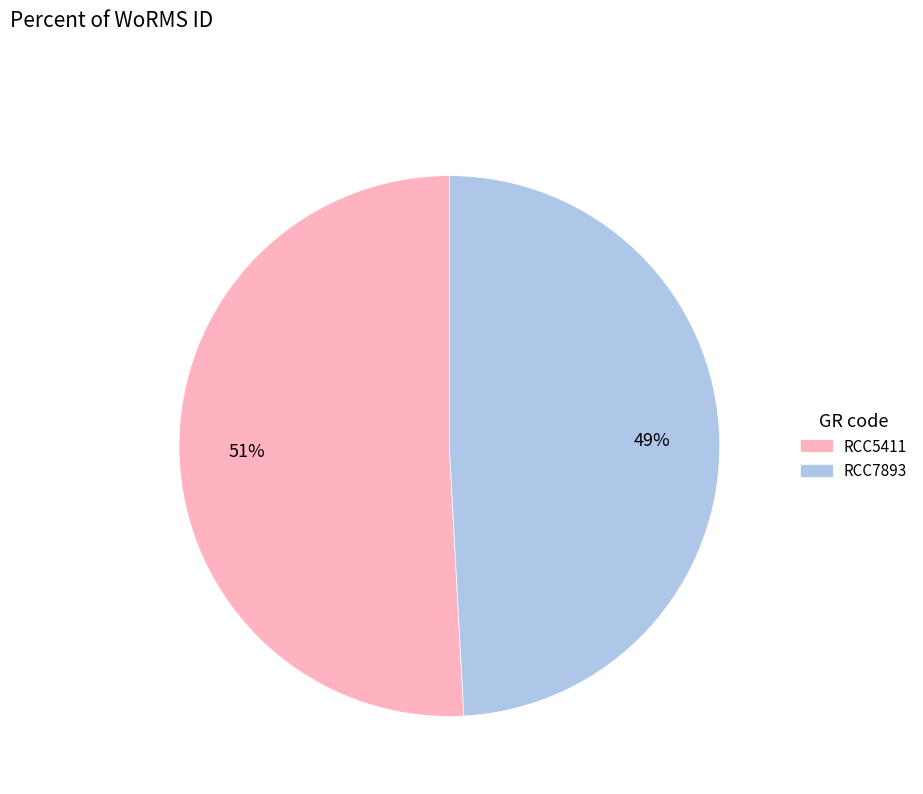

How many segments does this pie chart have?

2